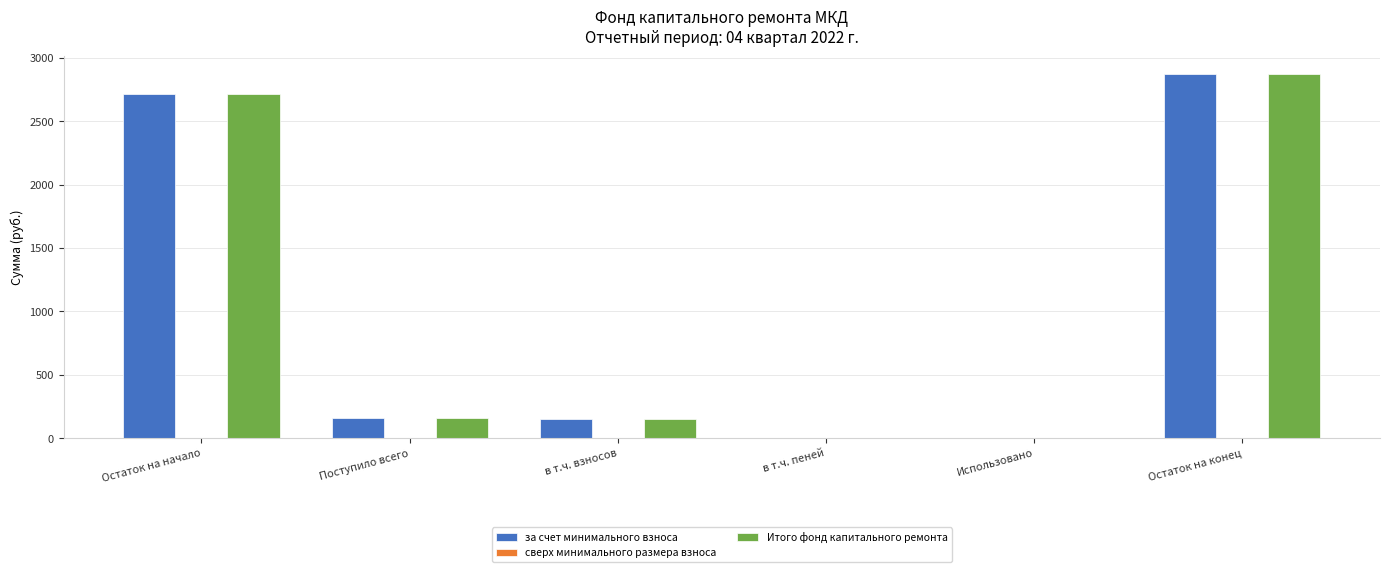

What is the approximate value of Итого фонд капитального ремонта at Остаток на начало?

2713.6